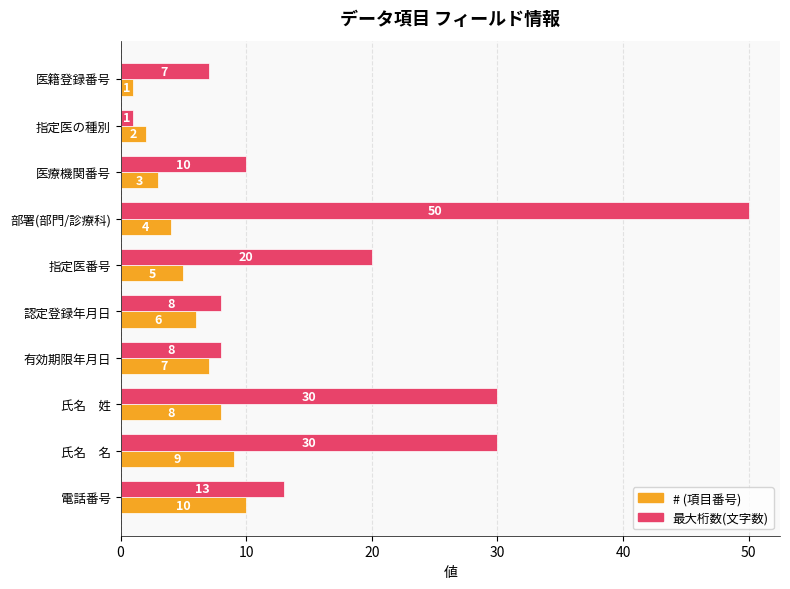

What is the total value across all series at 氏名　姓?

38